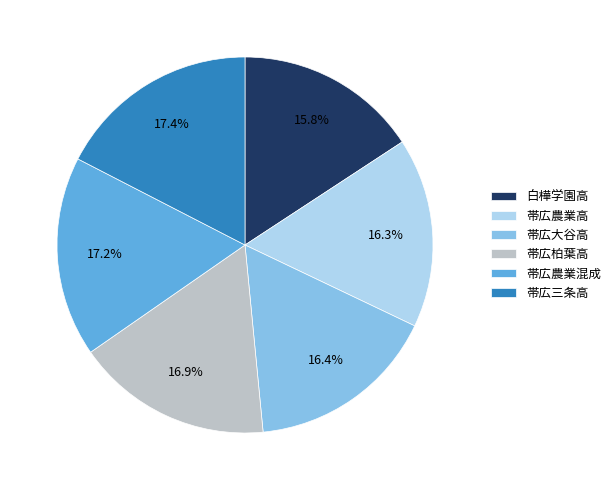

Between 帯広大谷高 and 帯広農業混成, which is larger?

帯広農業混成